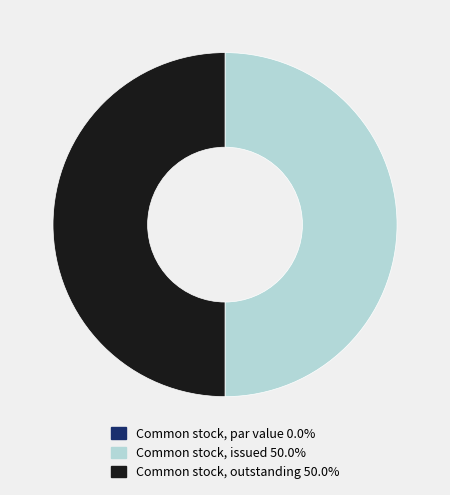

Approximately how many times larger is the value at Common stock, outstanding compared to Common stock, issued?

1.0